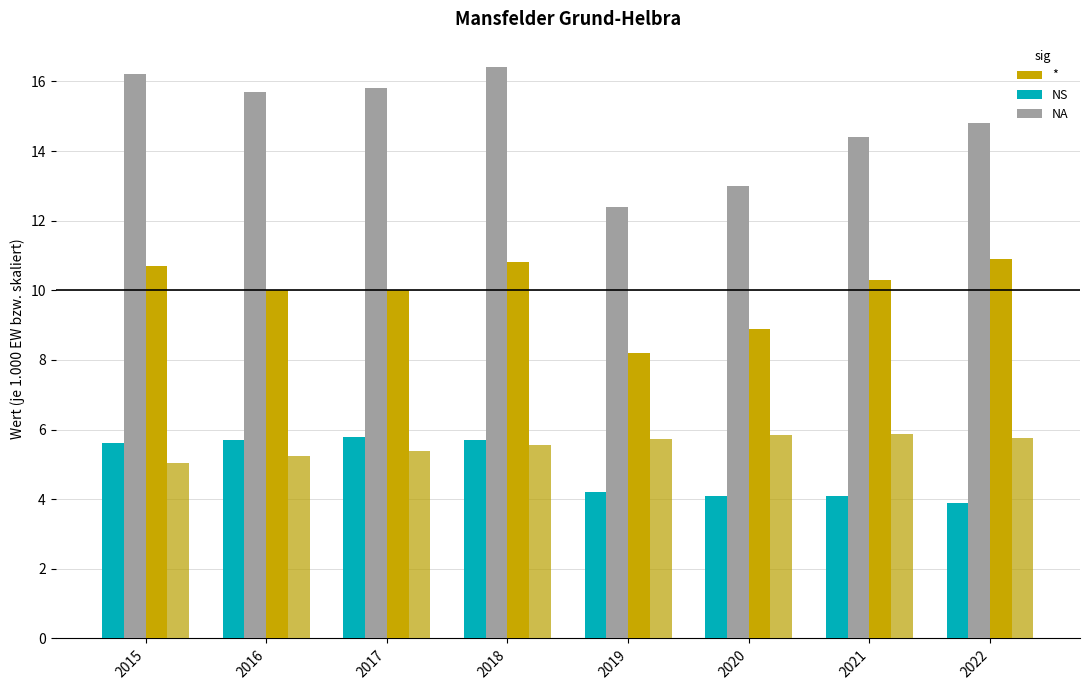

How many groups of bars are there?

8